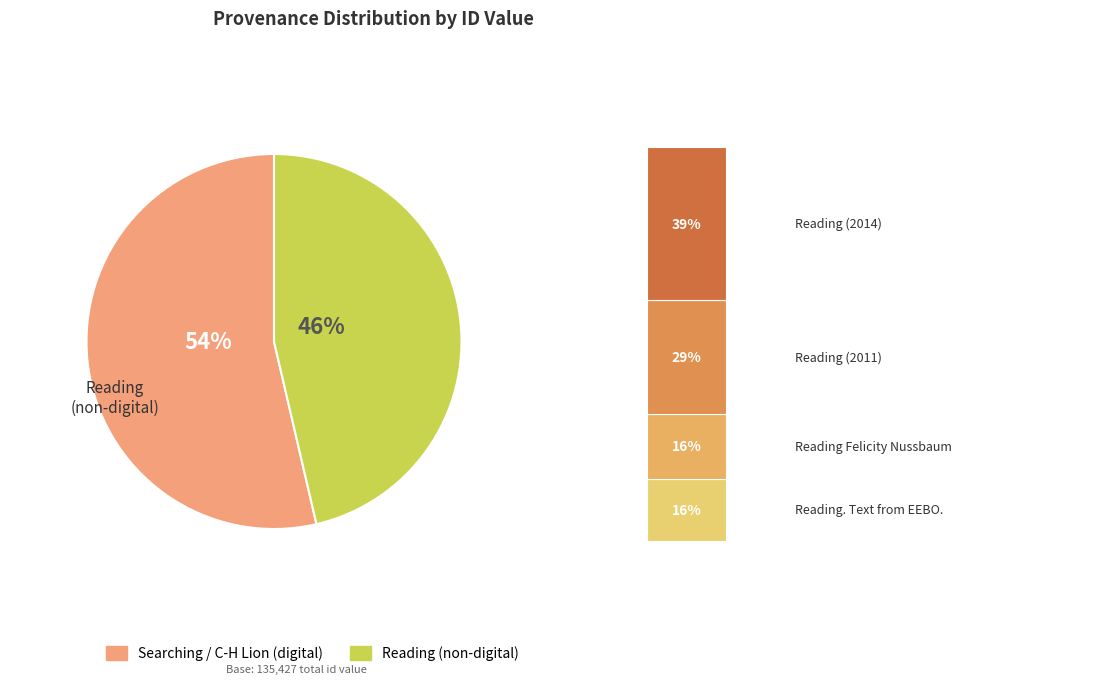

Is there a majority slice in this chart?

Yes